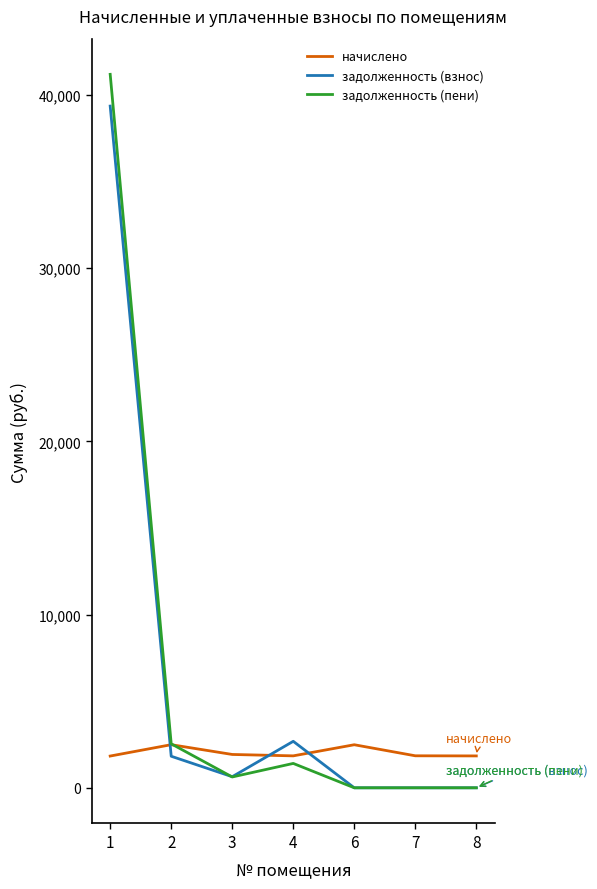

What is the highest value of the начислено series?

2489.2